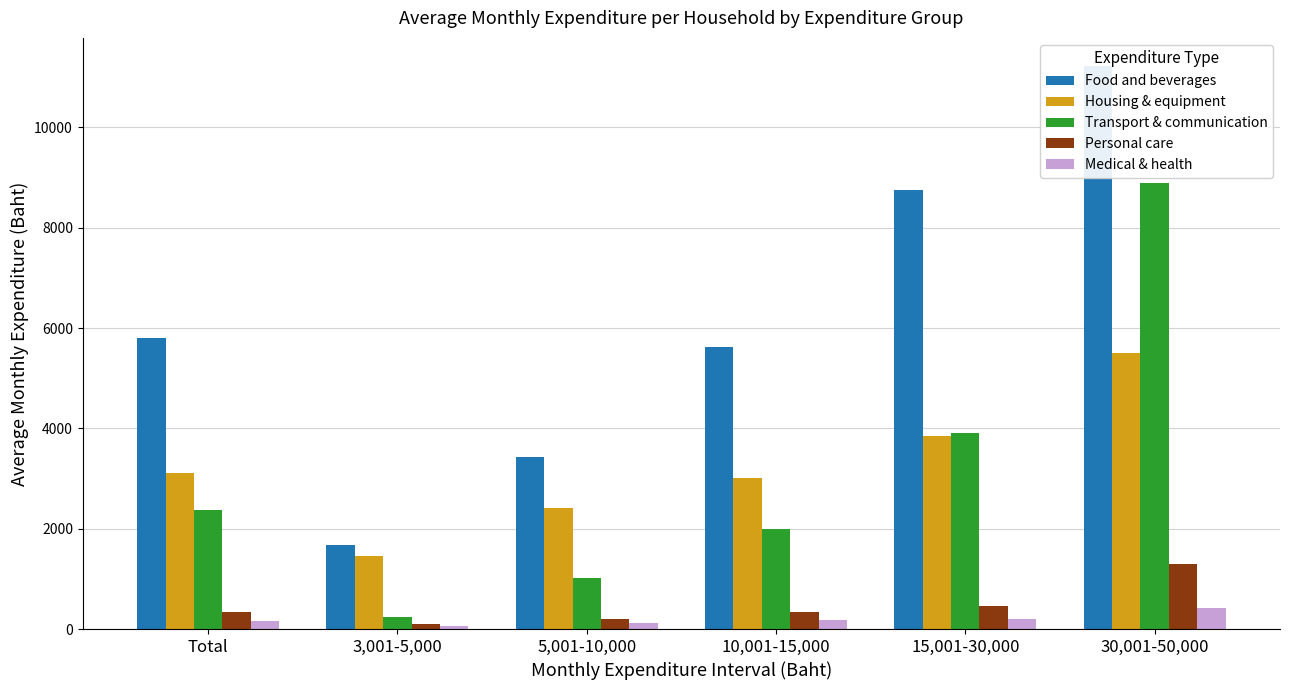

Which series has the largest range (max minus min)?

Food and beverages